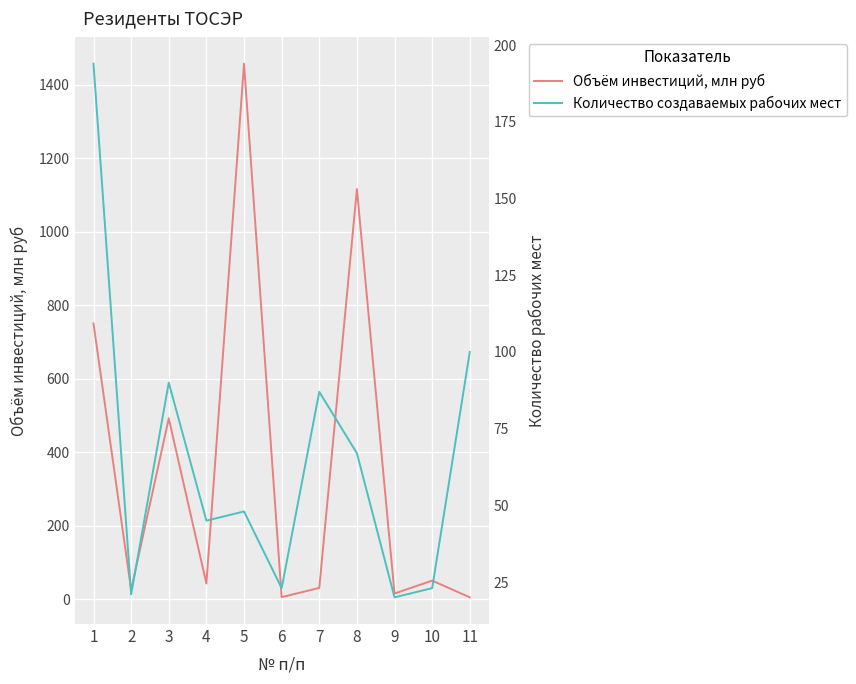

What is the difference between the maximum and minimum values in the Количество создаваемых рабочих мест series?

174.0